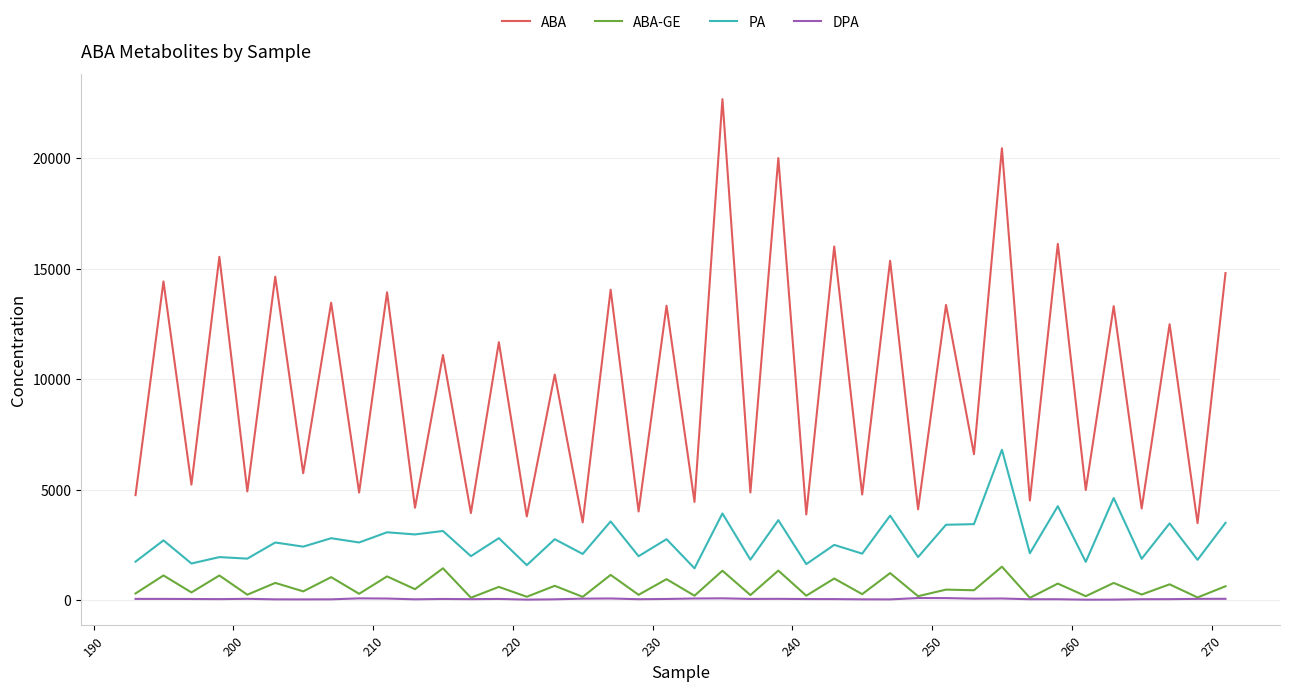

Rank the series by their maximum value, from lowest to highest.

DPA, ABA-GE, PA, ABA